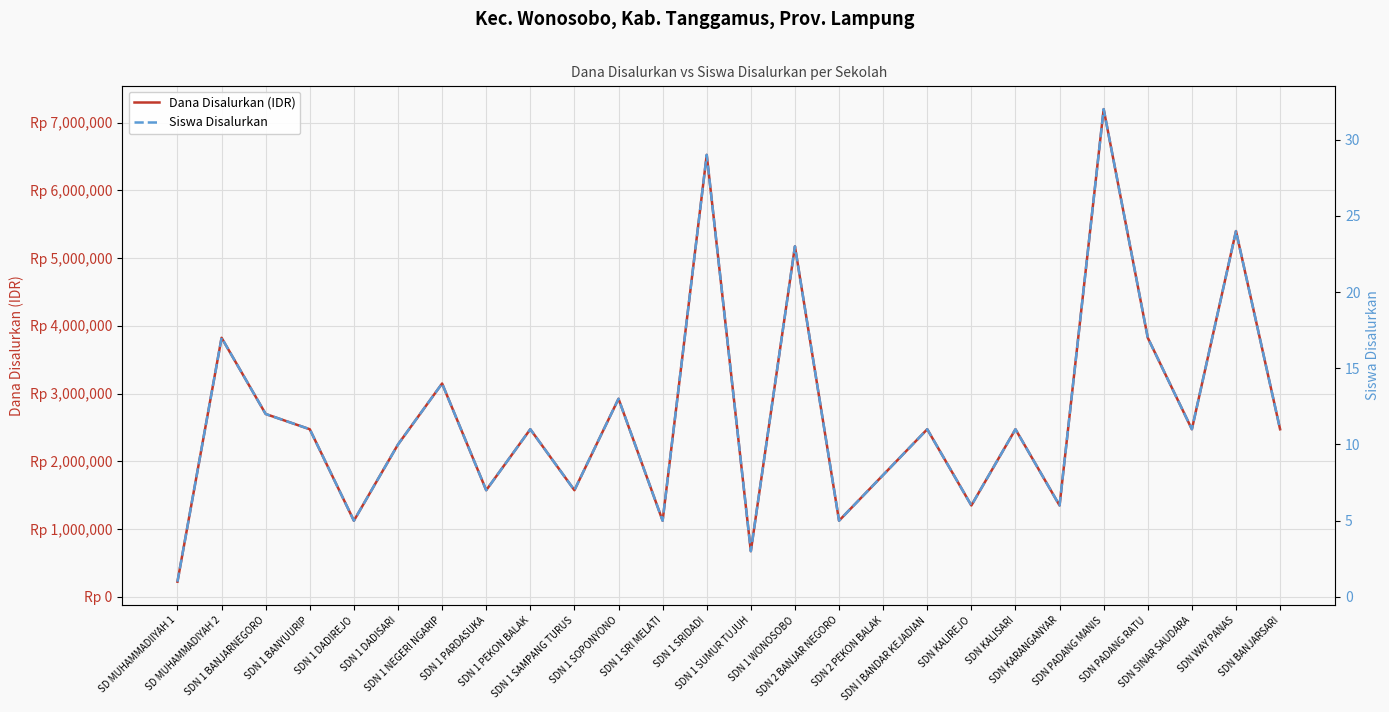

True or false: Siswa Disalurkan has more than 0 interior local peaks.

True